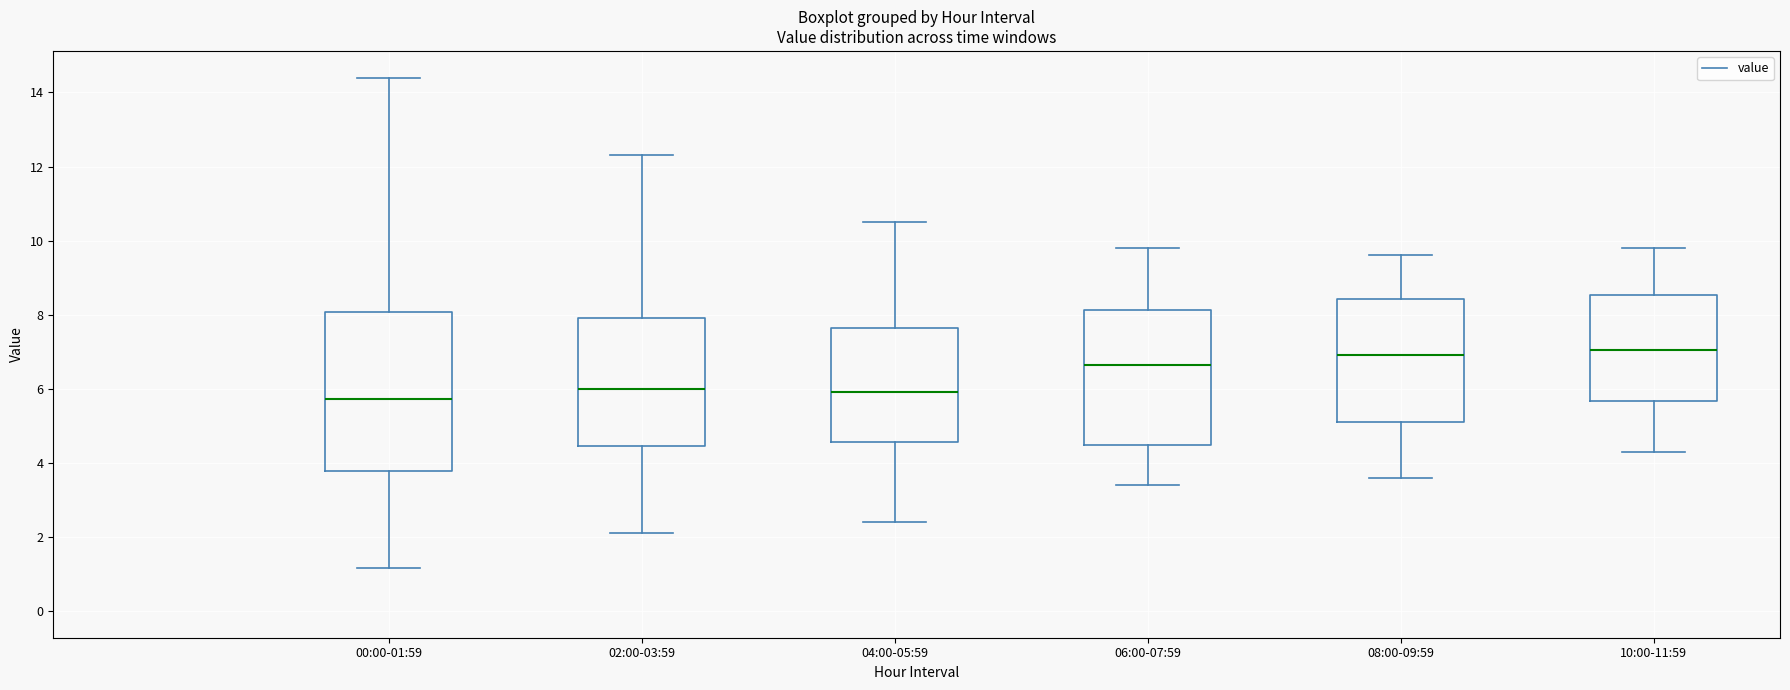

Which box is the tallest, from its lower edge to its upper edge?

00:00-01:59